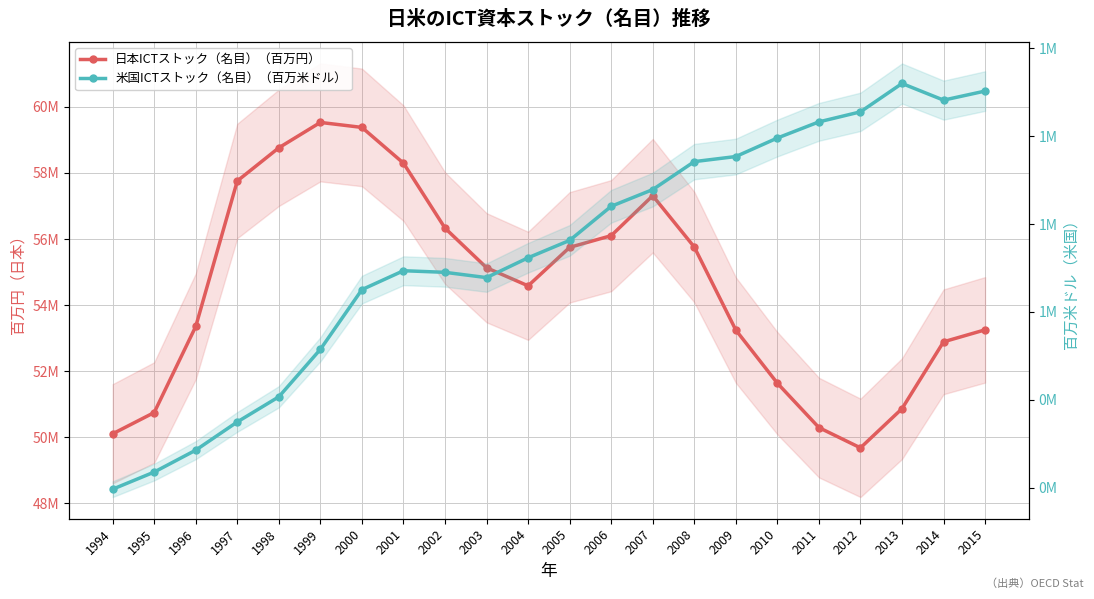

Reading right to left, extract all data points from this chart.

日本ICTストック（名目）（百万円）: 2015=53249400	2014=52886800	2013=50861700	2012=49674900	2011=50288800	2010=51632600	2009=53242400	2008=55757400	2007=57312200	2006=56101700	2005=55748000	2004=54582200	2003=55130100	2002=56330300	2001=58298000	2000=59380900	1999=59531900	1998=58763400	1997=57758900	1996=53351600	1995=50744400	1994=50100400
米国ICTストック（名目）（百万米ドル）: 2015=1502950	2014=1482289	2013=1520194	2012=1455642	2011=1432790	2010=1396047	2009=1353888	2008=1342324	2007=1278662	2006=1240619	2005=1162988	2004=1123418	2003=1078261	2002=1090280	2001=1093939	2000=1050888	1999=914927	1998=806885	1997=749688	1996=685411	1995=635562	1994=596570